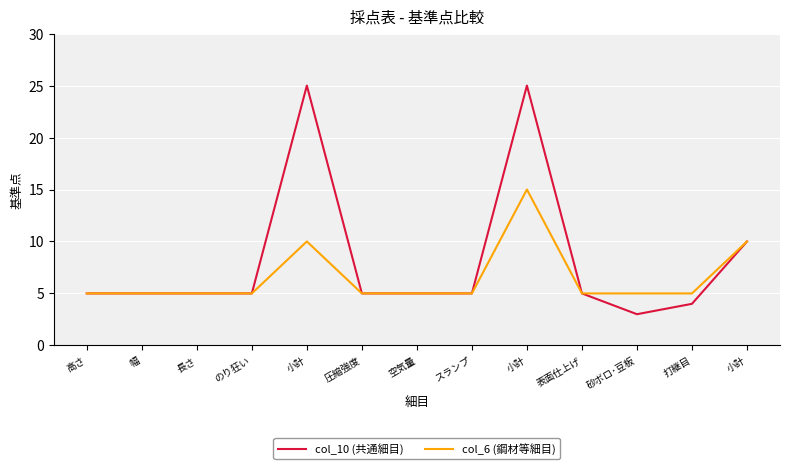

At which category does col_10 (共通細目) reach its first local peak?

小計